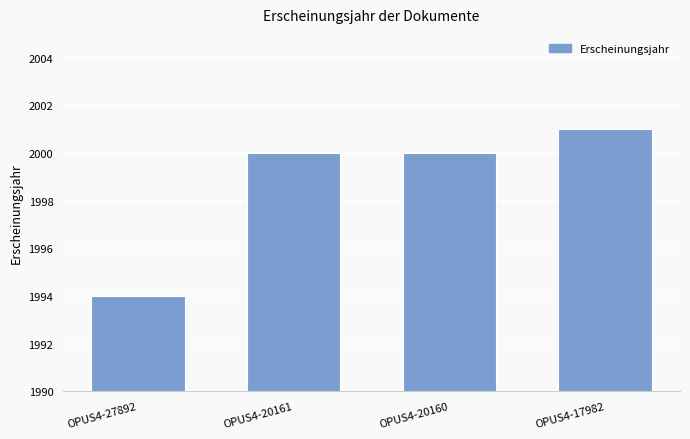

At which category does the chart reach its minimum across all series?

OPUS4-27892